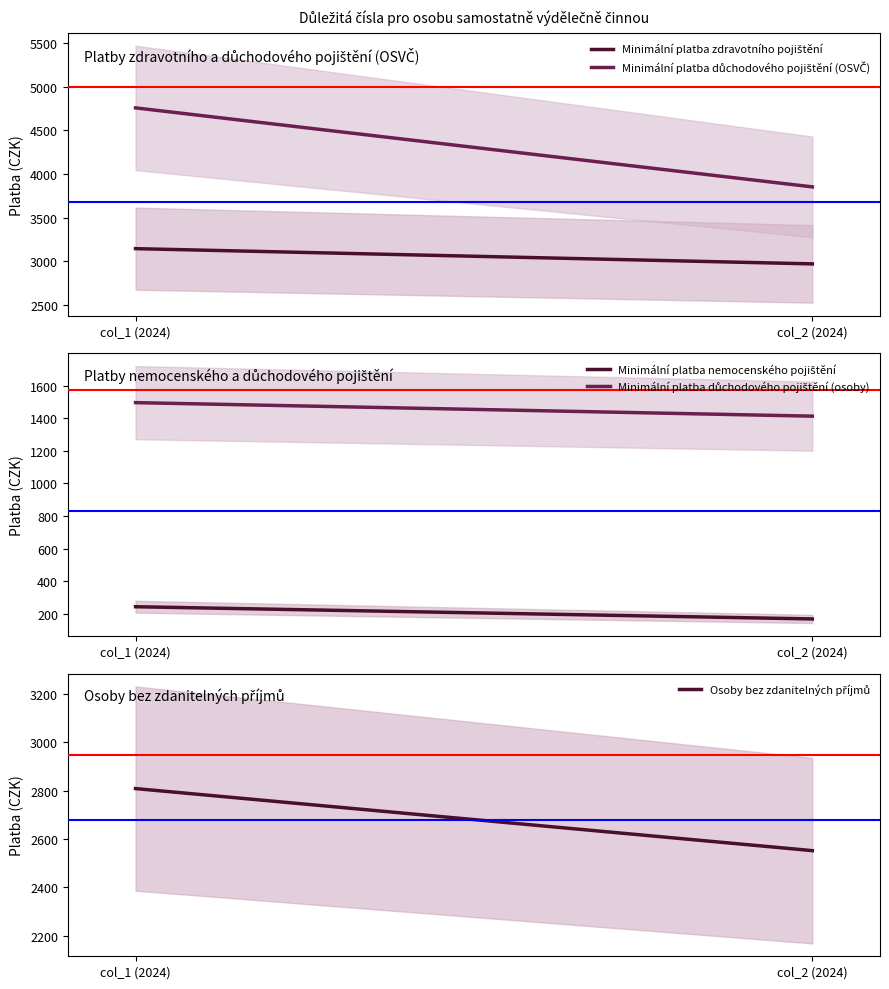

What is the label of the 2nd point from the right?

col_1 (2024)